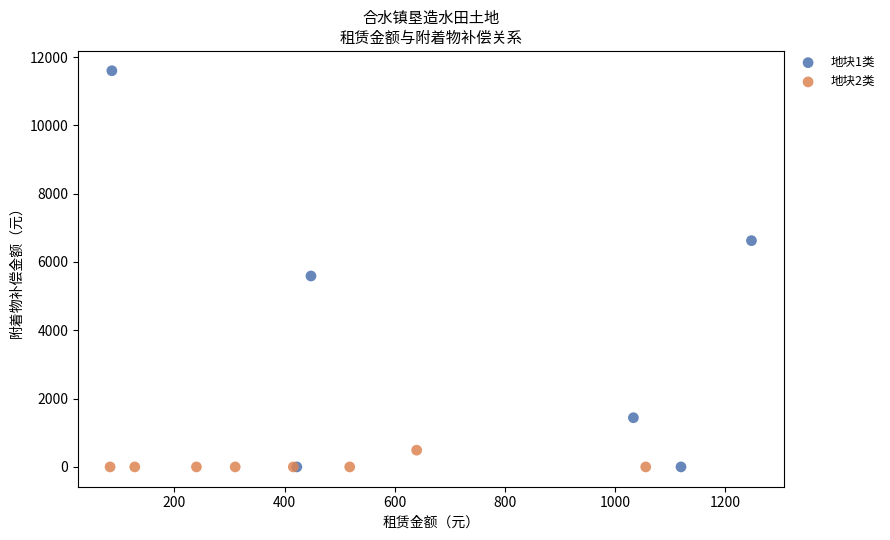

Which series reaches the maximum Y coordinate?

地块1类